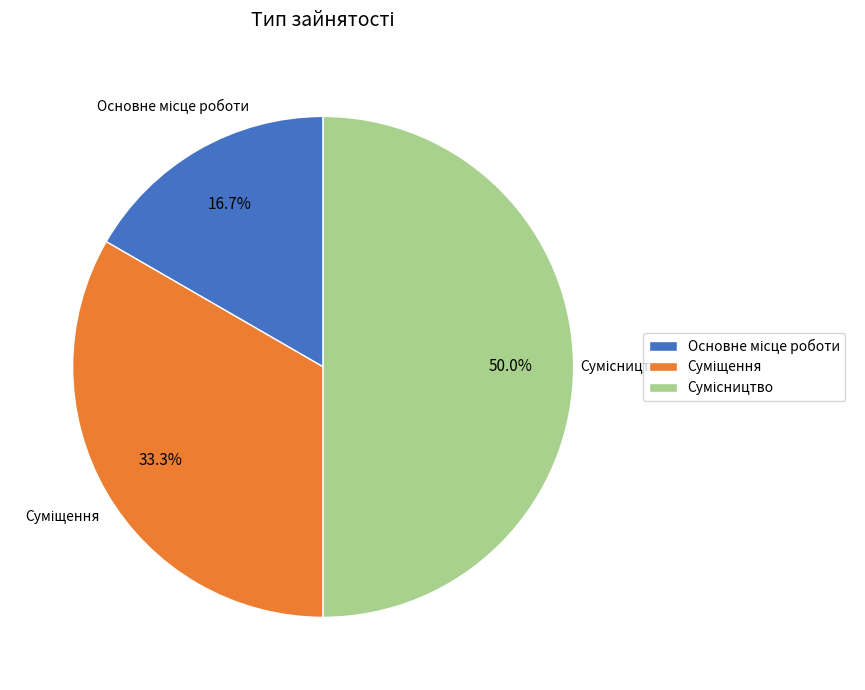

Does any single category account for the majority?

No